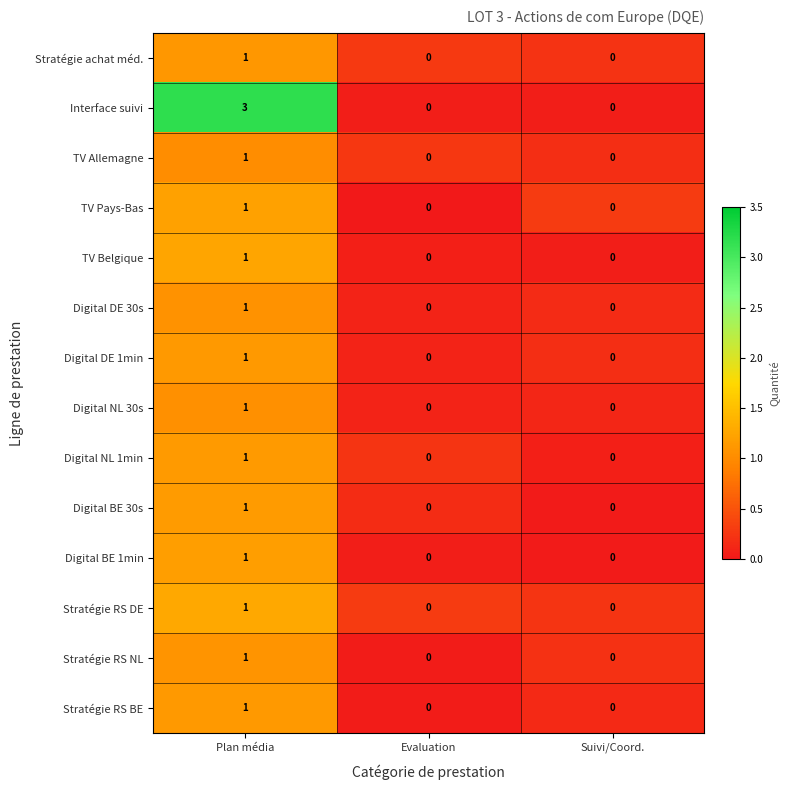

How many data points does each series have?

3